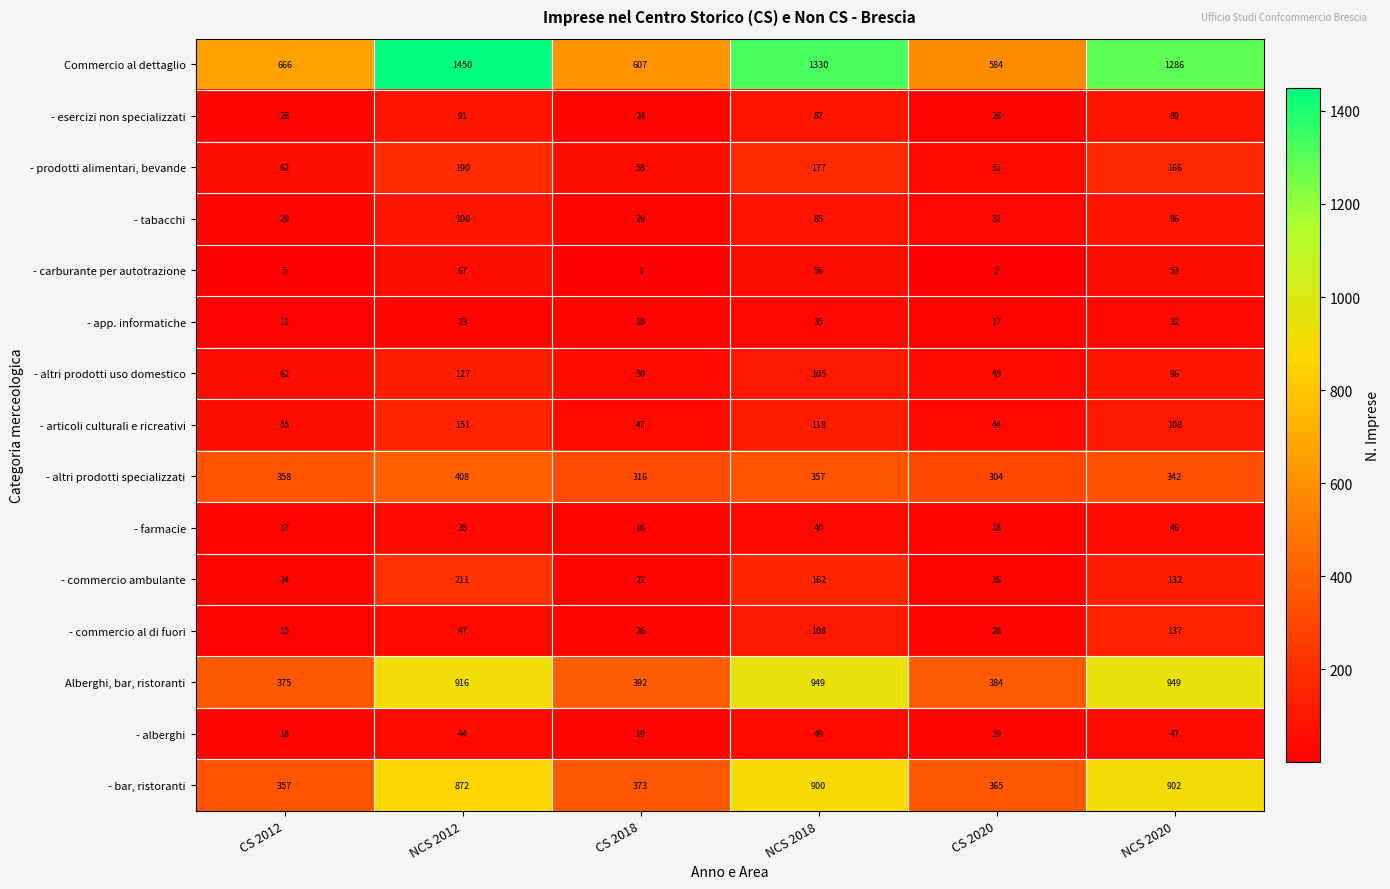

Which series has the largest range (max minus min)?

Commercio al dettaglio